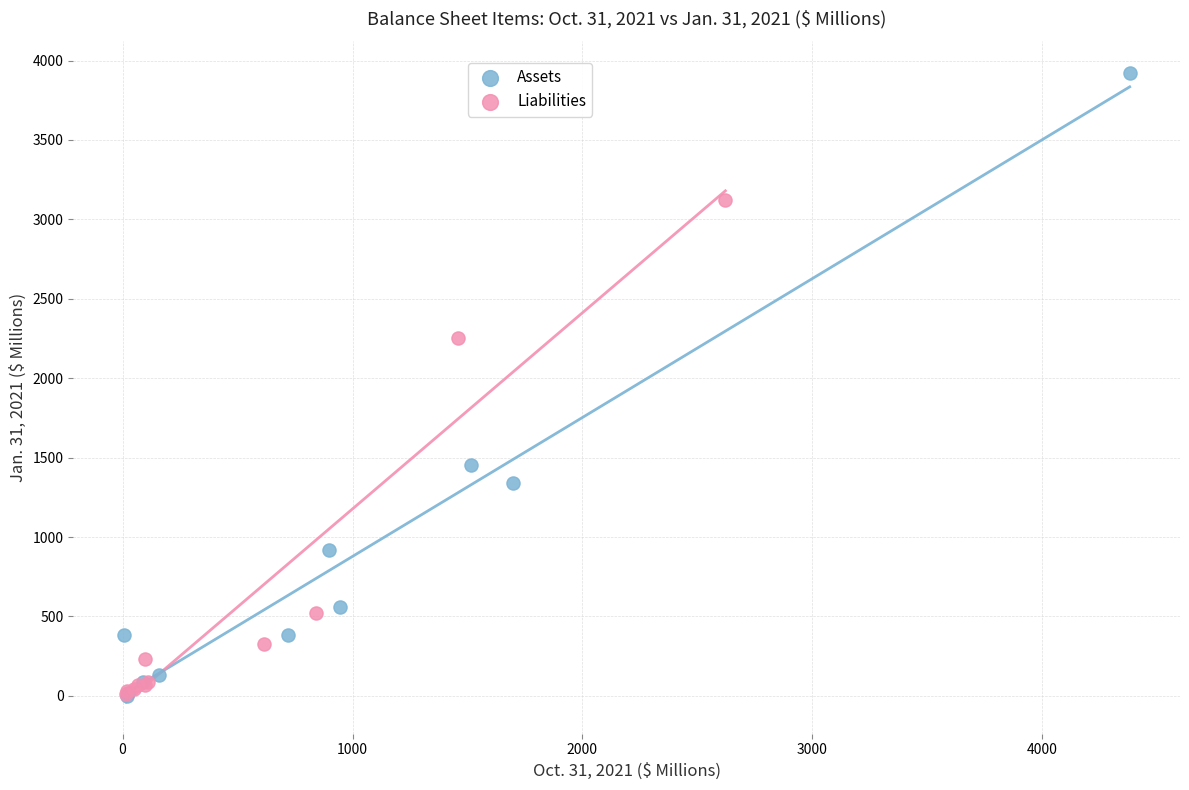

Which series has the largest Y range (max minus min)?

Assets